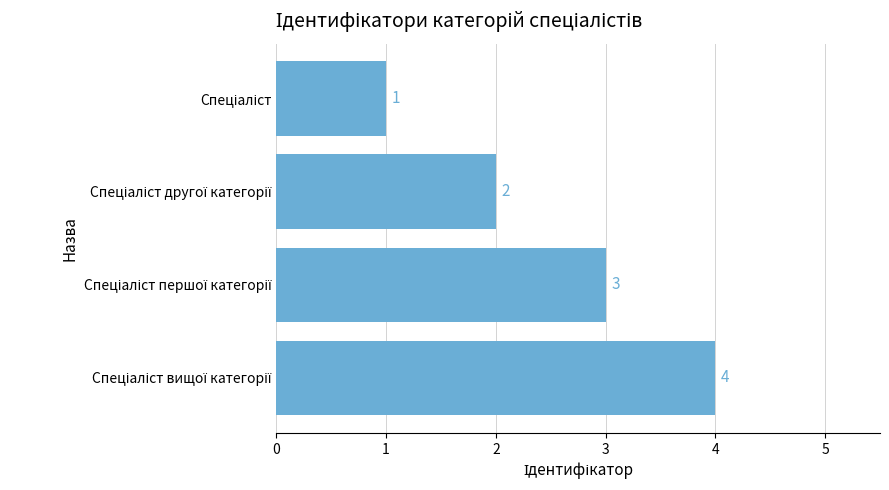

How many values are between 2 and 4?

3